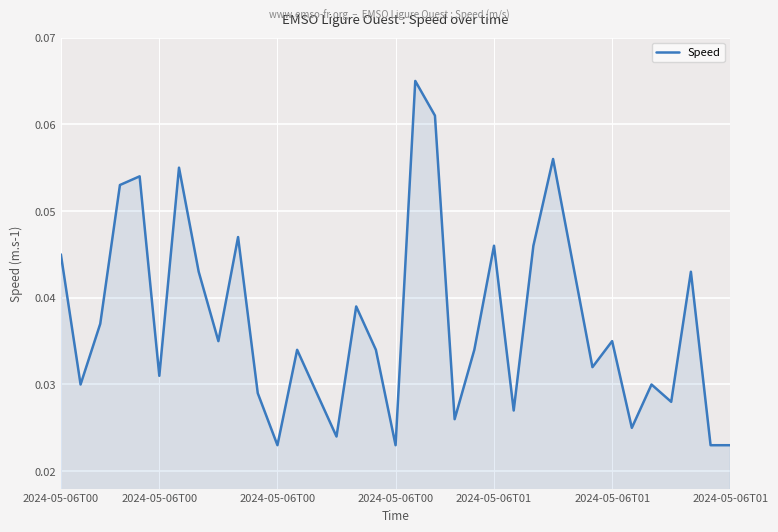

How many values are between 0 and 1?

35